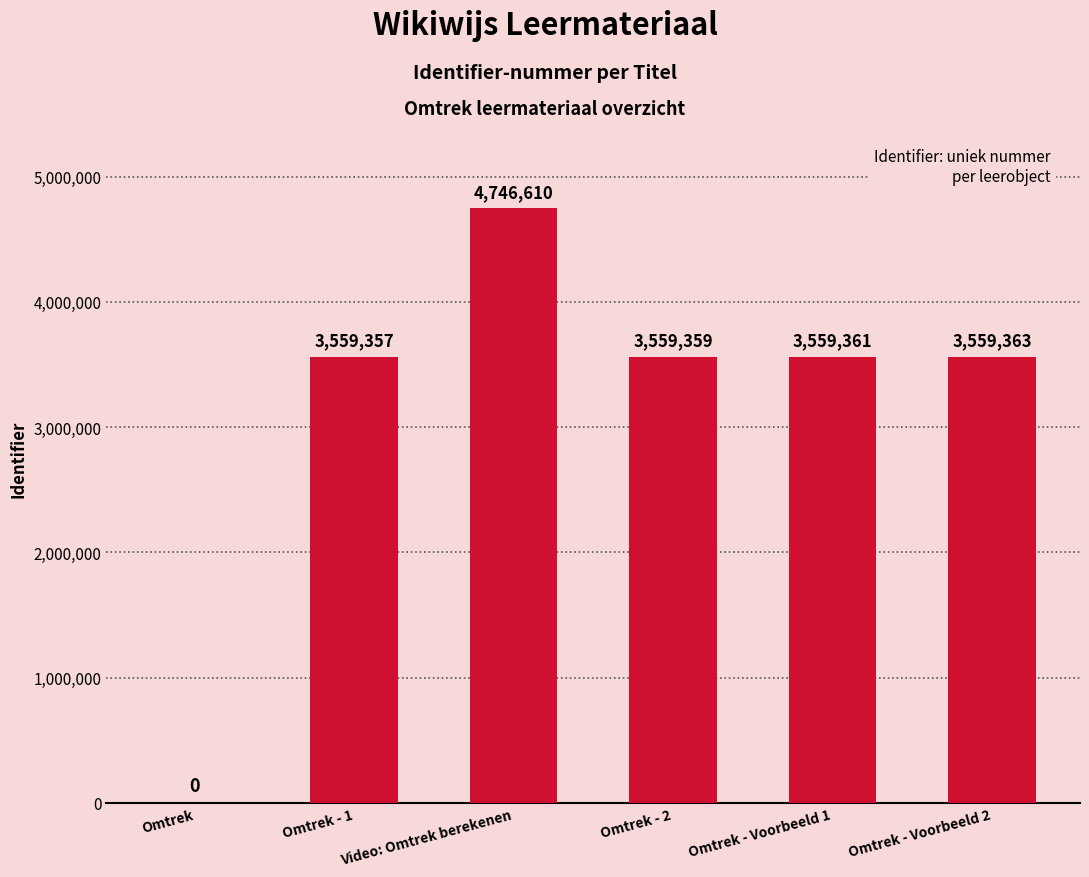

How many series are shown in this chart?

1